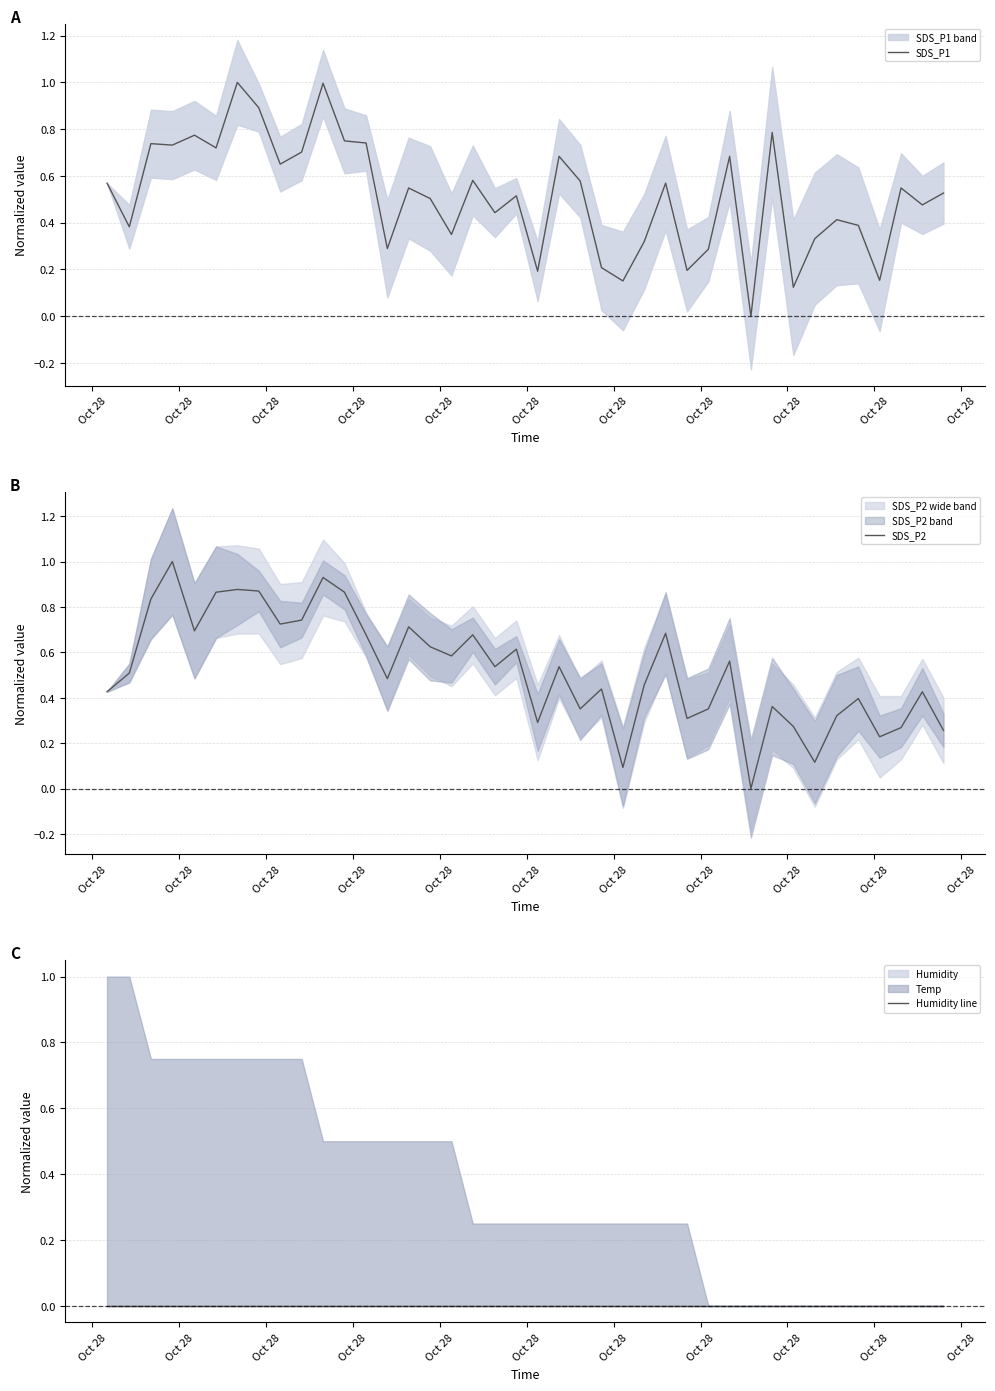

True or false: SDS_P2 and Humidity line cross at least once.

False